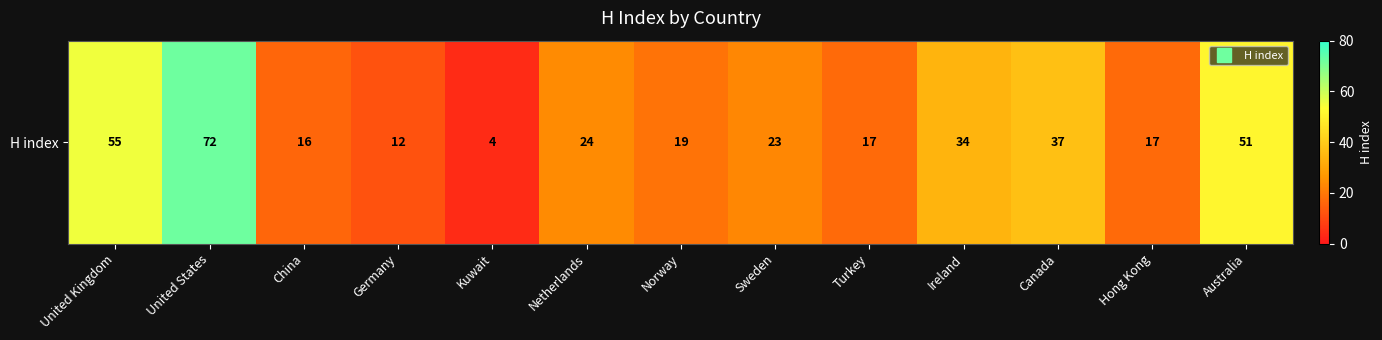

At which label is the value closest to 38?

Canada